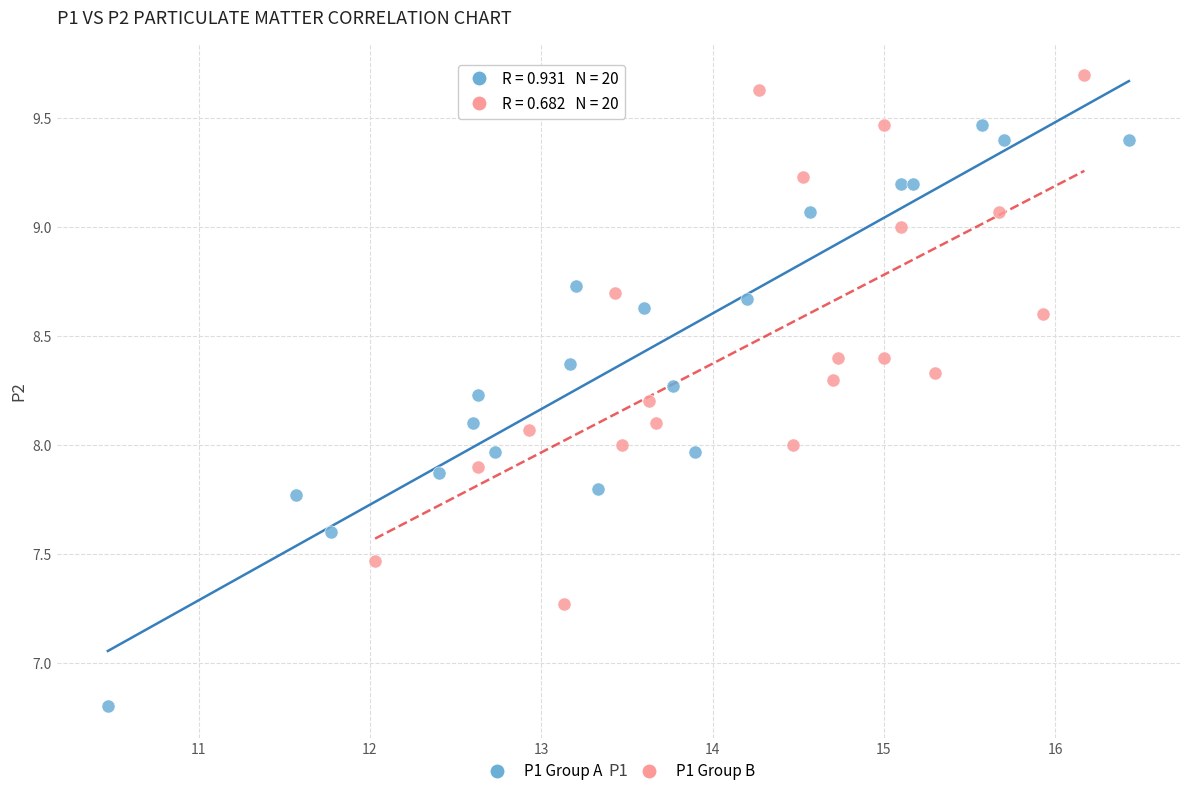

Which series reaches the minimum Y coordinate?

P1 Group A